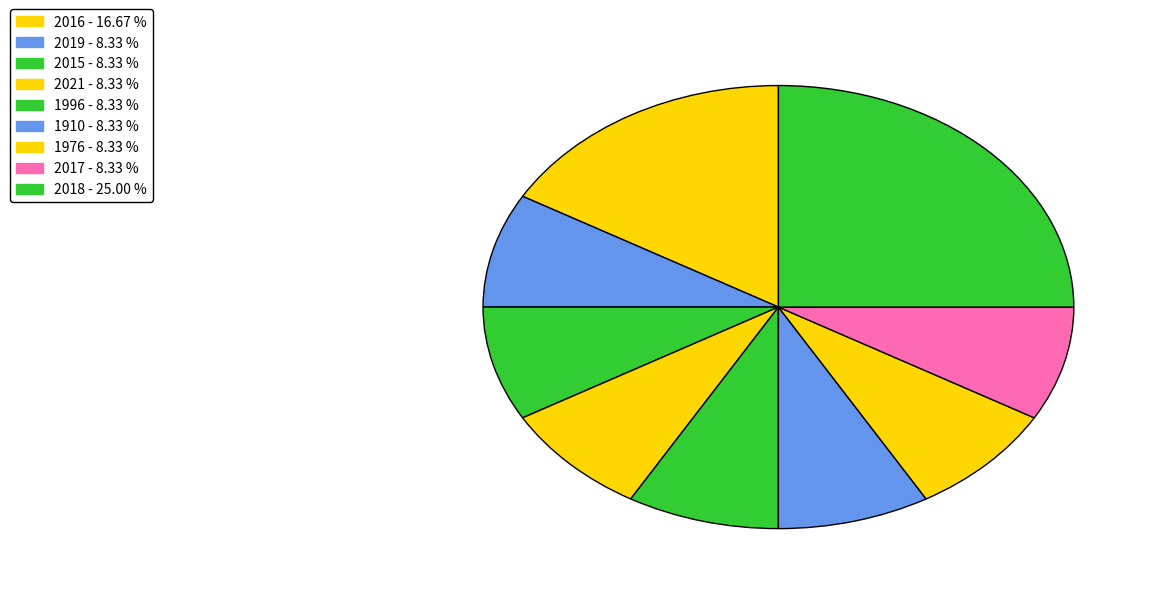

Count the number of slices in the pie.

9